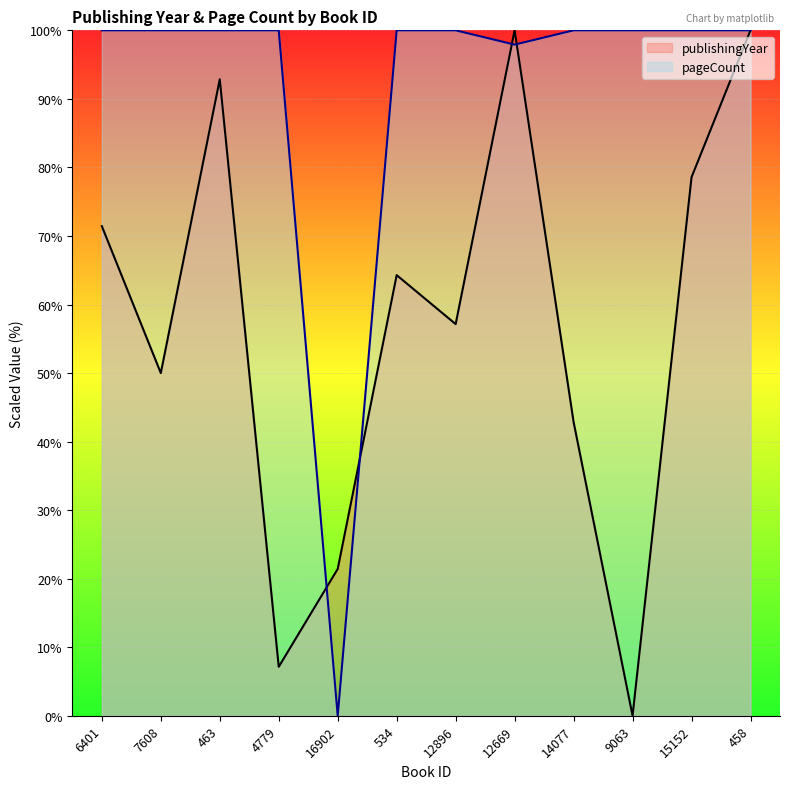

What is the sum of all publishingYear values?

685.7